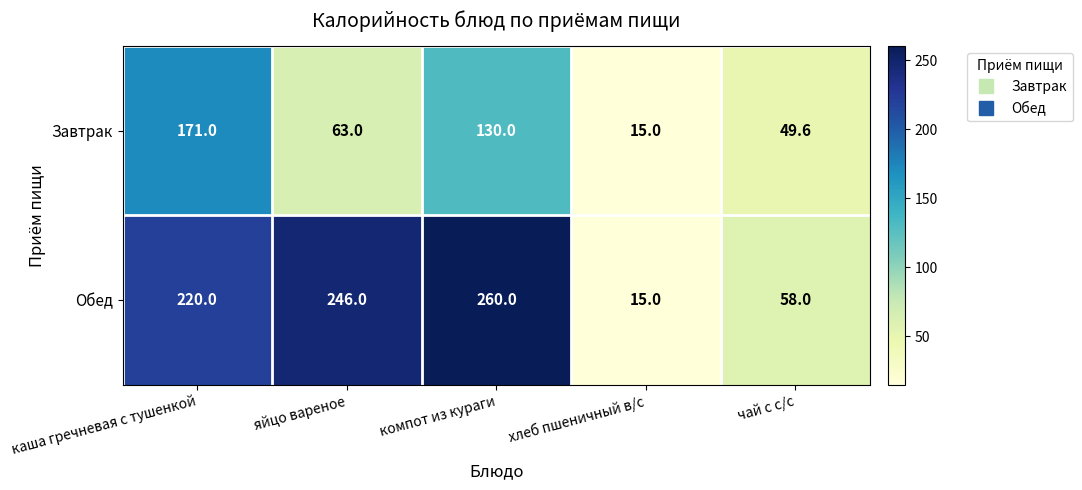

Which series has the largest range (max minus min)?

Обед